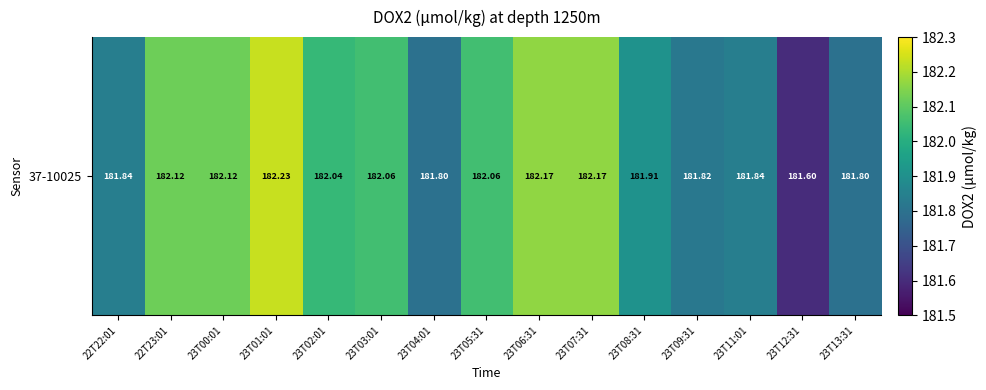

At which category does the chart reach its peak across all series?

23T01:01